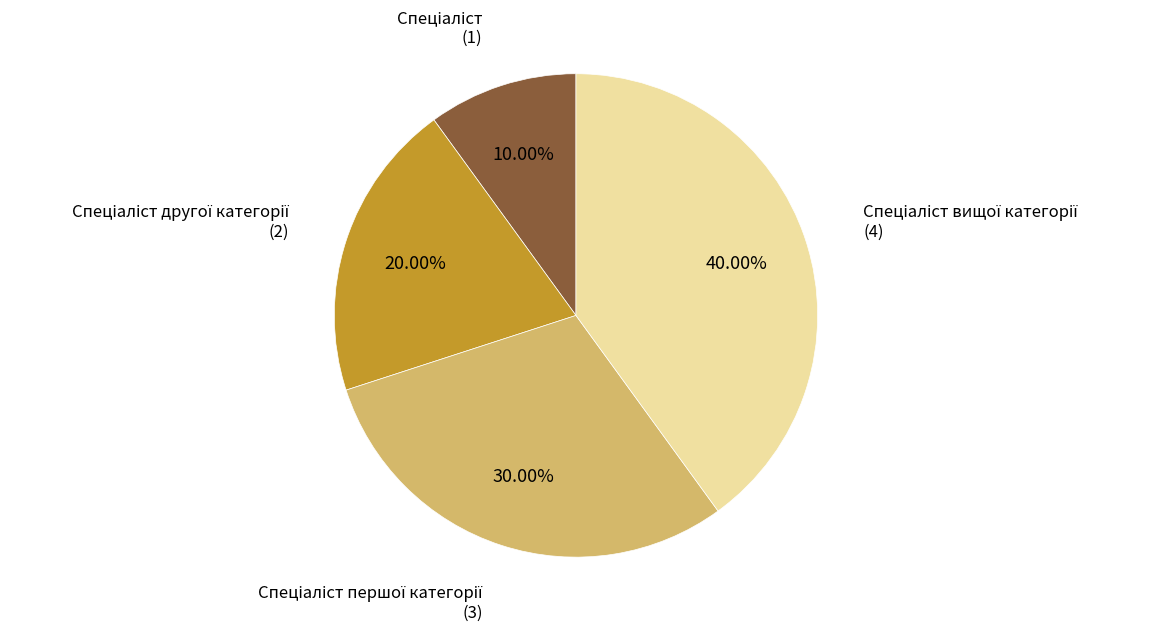

Is there any slice that represents more than half of the pie?

No